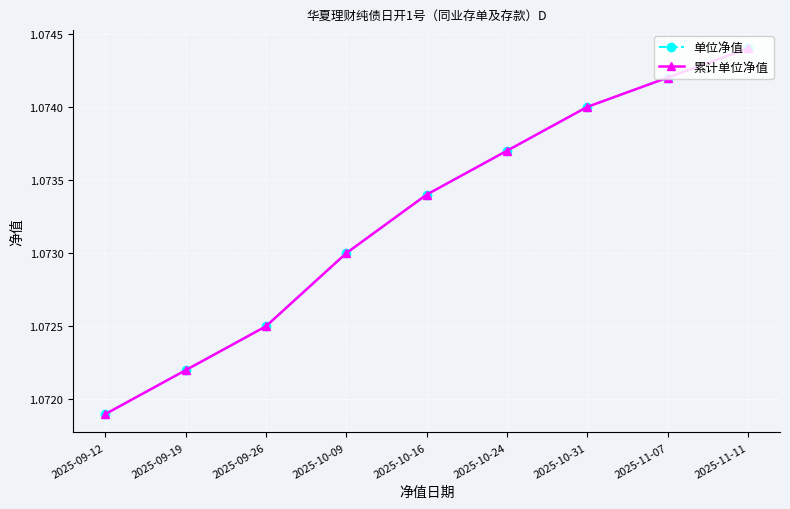

Between 2025-09-26 and 2025-10-16, which is larger?

2025-10-16